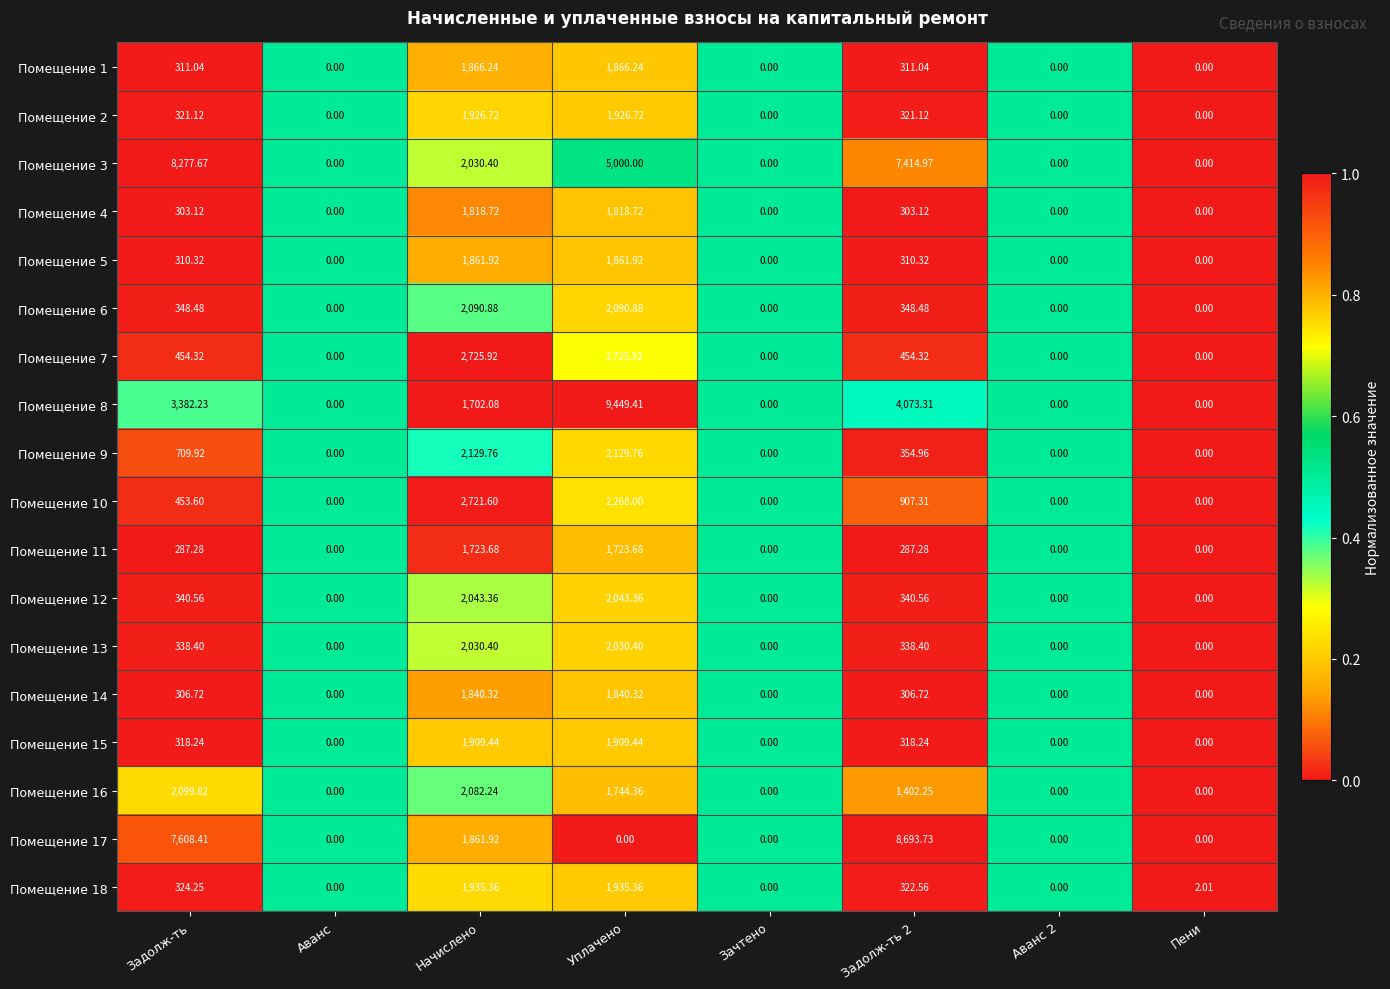

Which series has the largest range (max minus min)?

Помещение 8